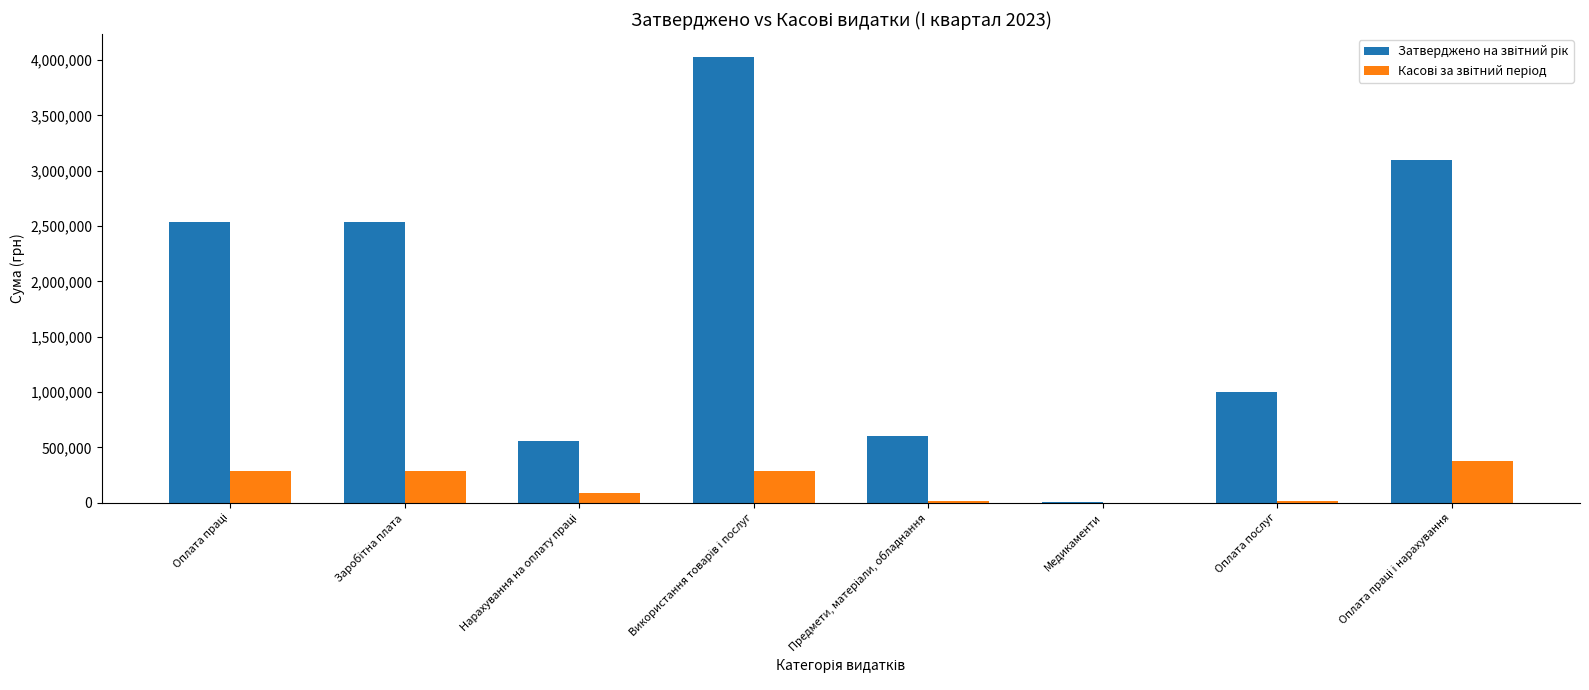

At which label does Затверджено на звітний рік first exceed 2537400?

Використання товарів і послуг